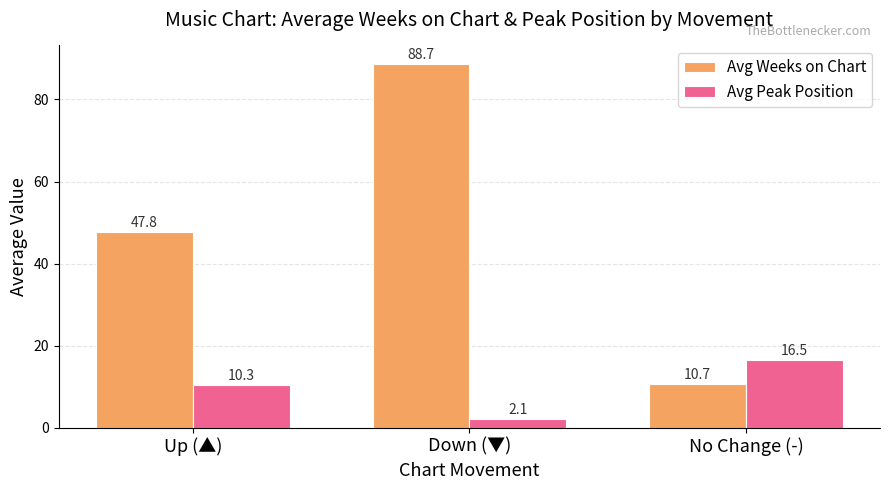

Are the bars horizontal?

No